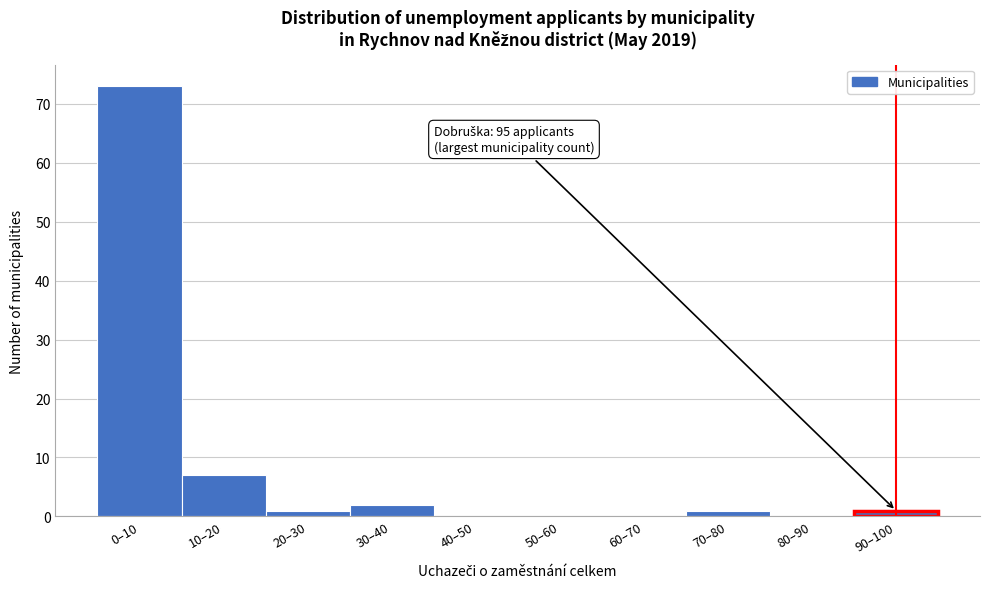

Reading right to left, what are all the values shown in this chart?

90–100=1	80–90=0	70–80=1	60–70=0	50–60=0	40–50=0	30–40=2	20–30=1	10–20=7	0–10=73